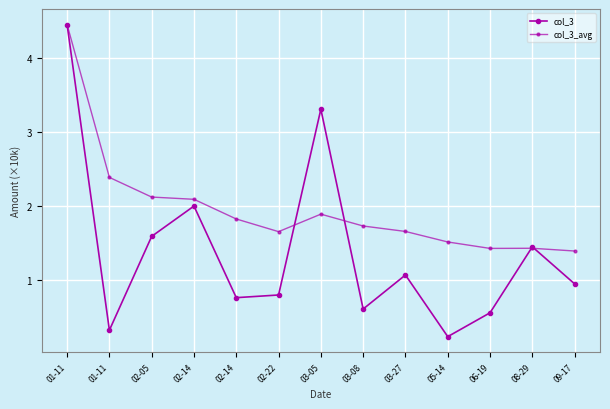

How many interior local peaks does the col_3 series have?

4